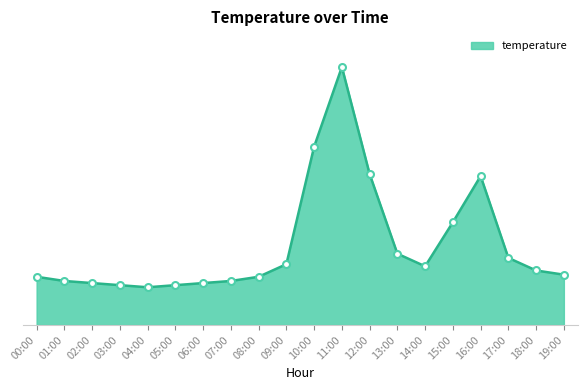

Does the chart display data point markers on the line(s)?

No